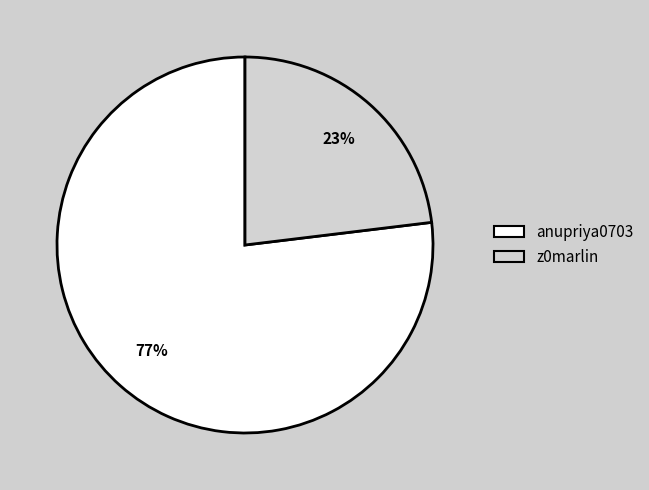

Which slice is the smallest?

z0marlin